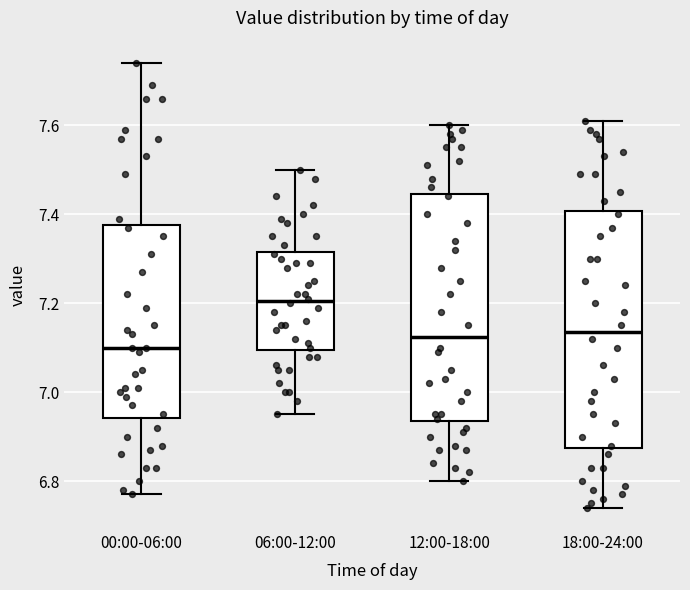

Reading left to right, read every box against the y-axis: the position of its median line, the range the box covers, and the ends of its whiskers. The values are not printed on the chart, so give them approximately, as read against the axis.

00:00-06:00: median 7.10, box 6.94 to 7.38, whiskers 6.78 to 7.74
06:00-12:00: median 7.20, box 7.10 to 7.32, whiskers 6.96 to 7.50
12:00-18:00: median 7.12, box 6.94 to 7.44, whiskers 6.80 to 7.60
18:00-24:00: median 7.14, box 6.88 to 7.40, whiskers 6.74 to 7.62